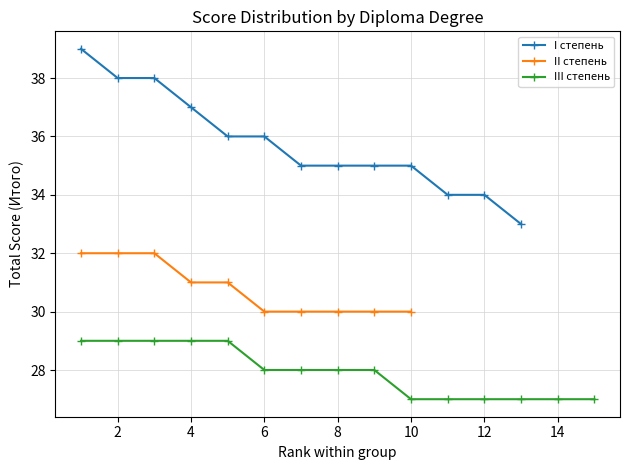

What is the minimum value for I степень?

33